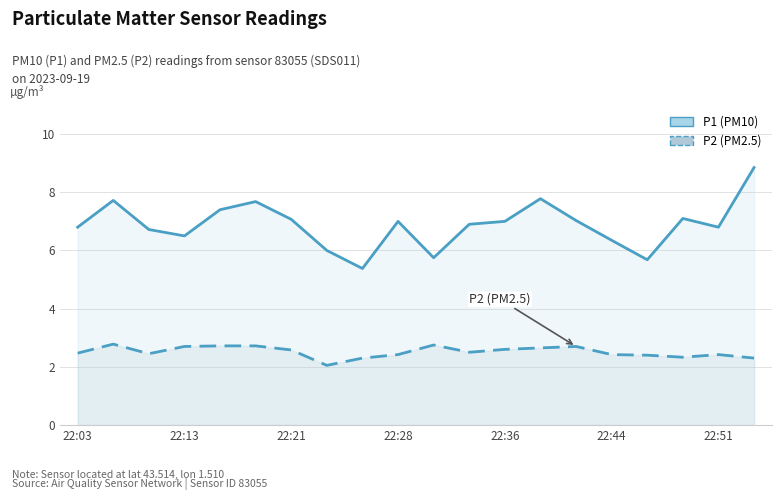

What position from the right is 8?

12